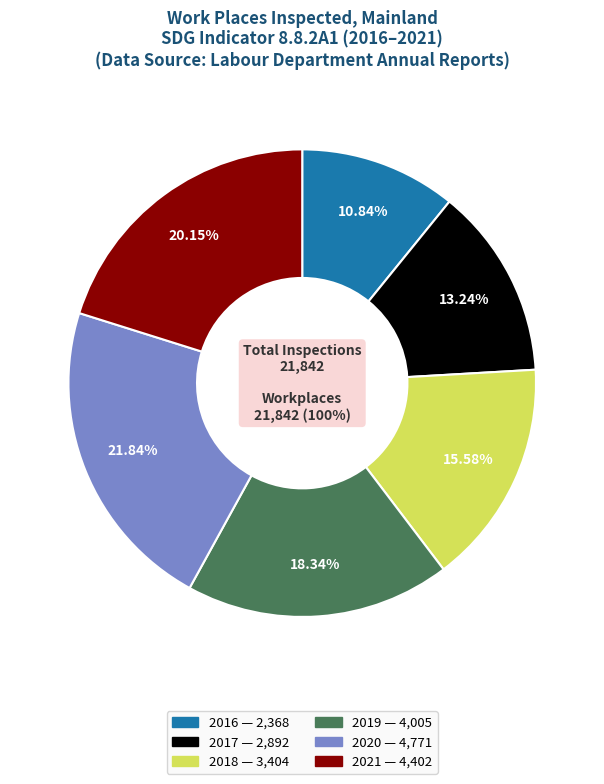

Is 2019 the majority of the pie?

No